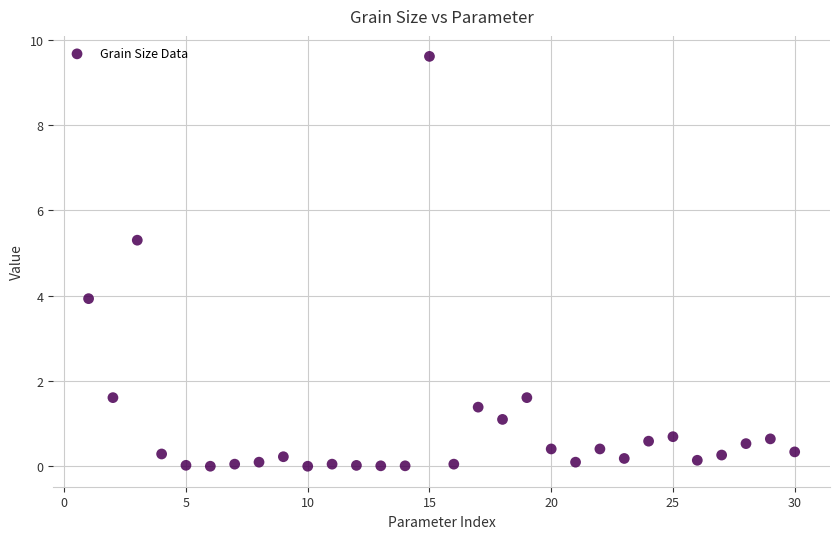

What is the range of Y values (max minus min)?

9.6